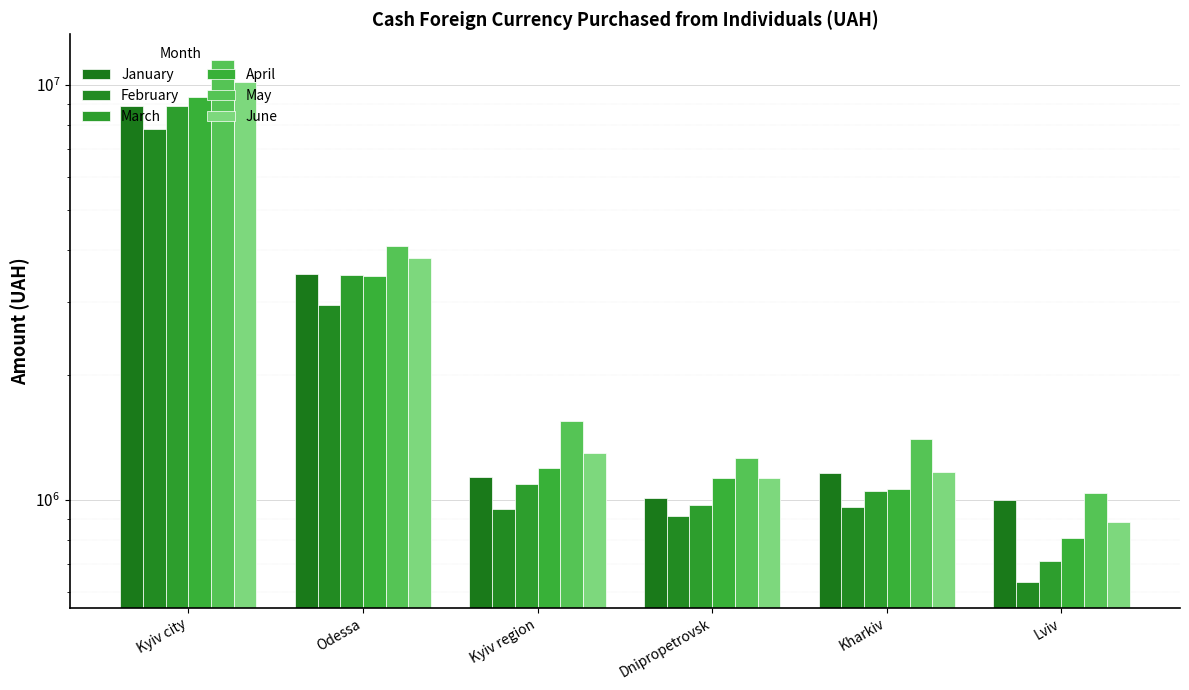

What is the spread (max minus min) of values at Kyiv city?

3627441.0